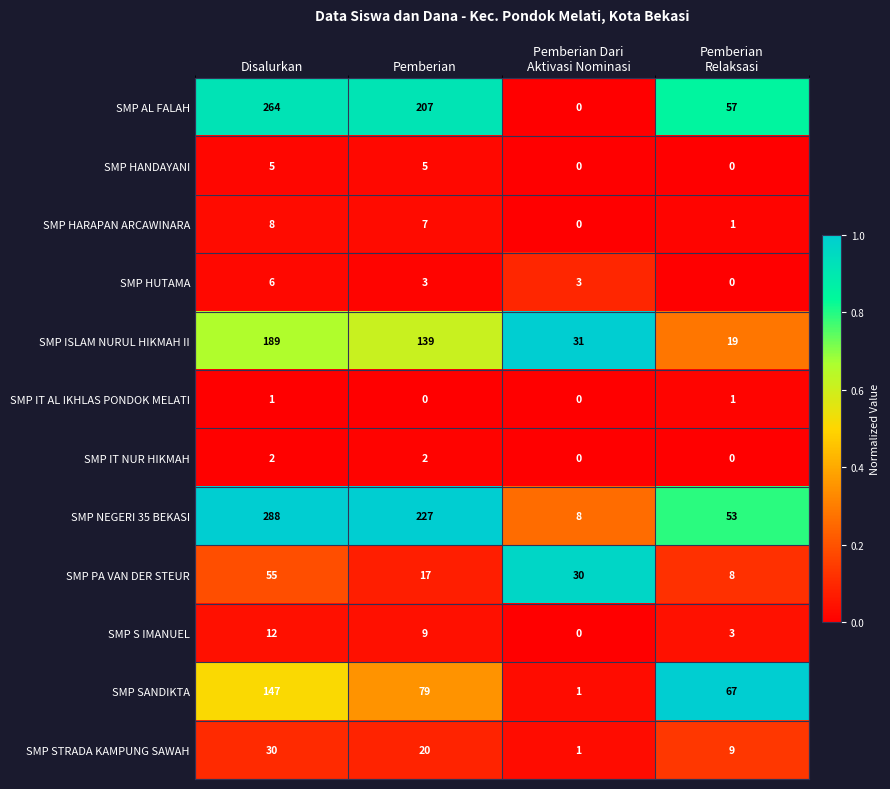

List the series in order of their peak value, highest first.

SMP NEGERI 35 BEKASI, SMP AL FALAH, SMP ISLAM NURUL HIKMAH II, SMP SANDIKTA, SMP PA VAN DER STEUR, SMP STRADA KAMPUNG SAWAH, SMP S IMANUEL, SMP HARAPAN ARCAWINARA, SMP HUTAMA, SMP HANDAYANI, SMP IT NUR HIKMAH, SMP IT AL IKHLAS PONDOK MELATI